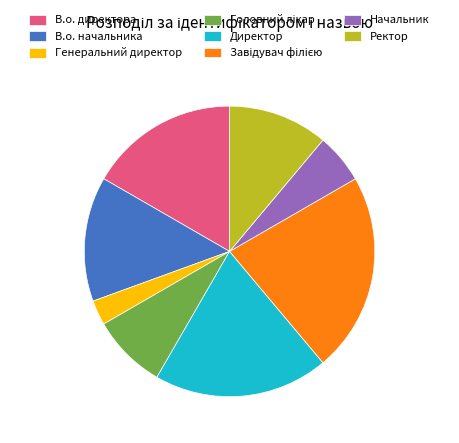

Which category has the smallest portion of the pie?

Генеральний директор